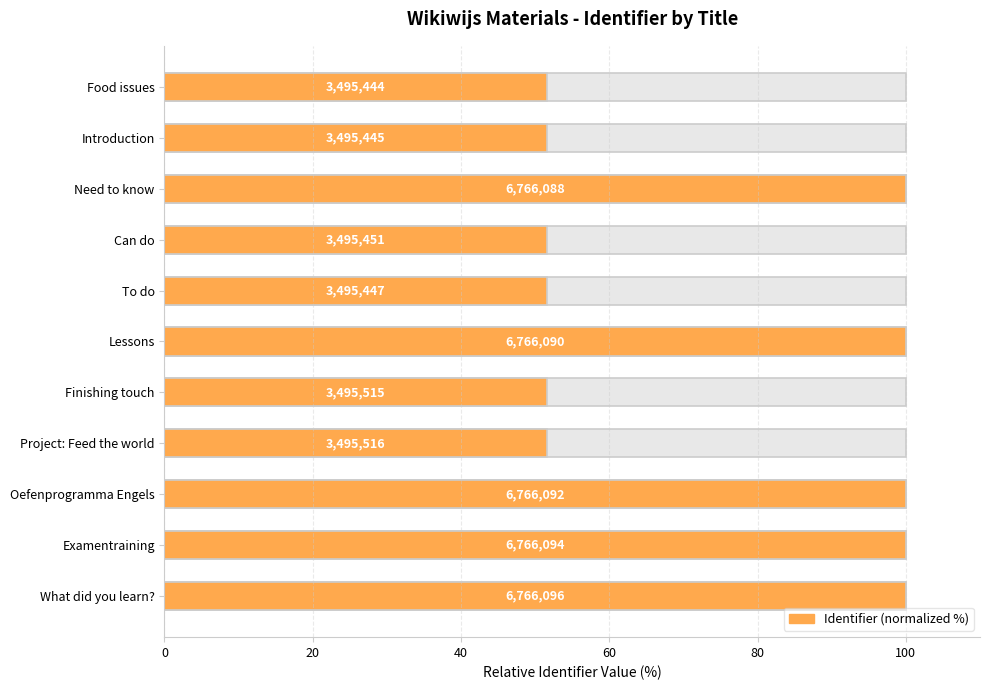

What value does the data have at Lessons?

100.0